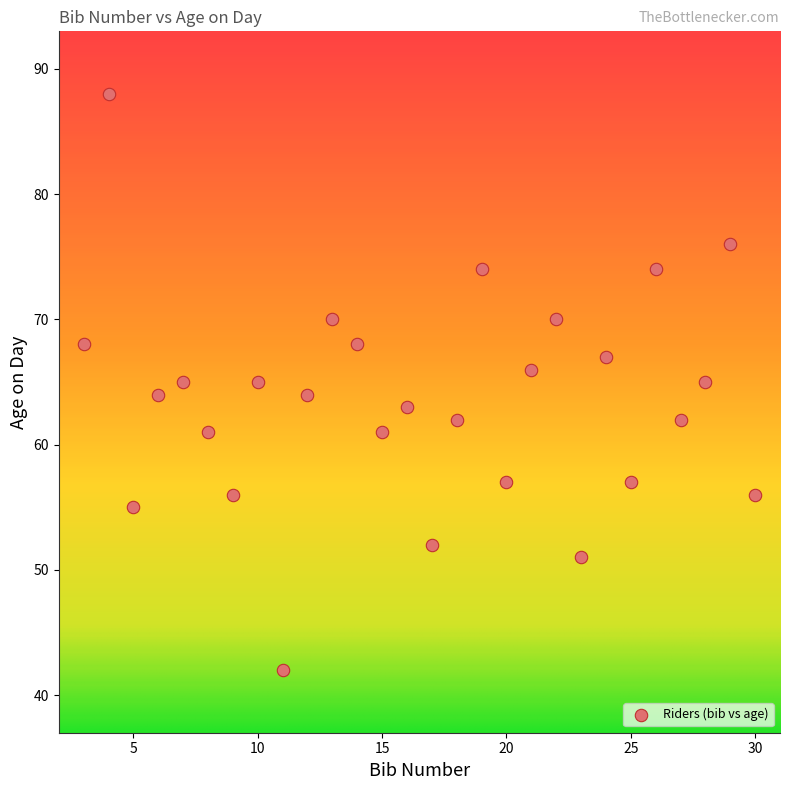

What is the range of X values (max minus min)?

27